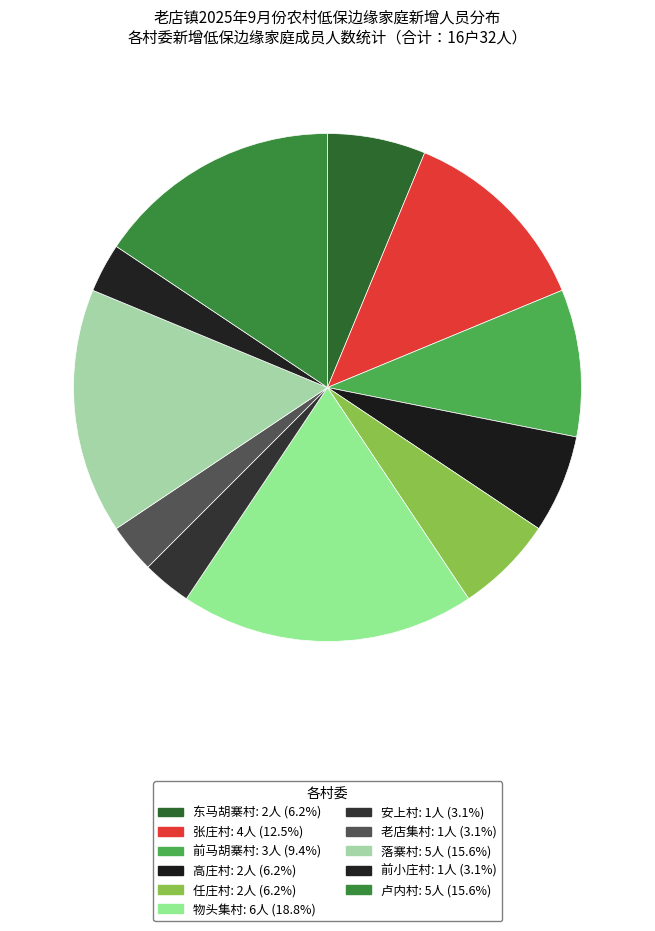

To the nearest percent, what is the difference between the largest and smallest slice percentages?

16%